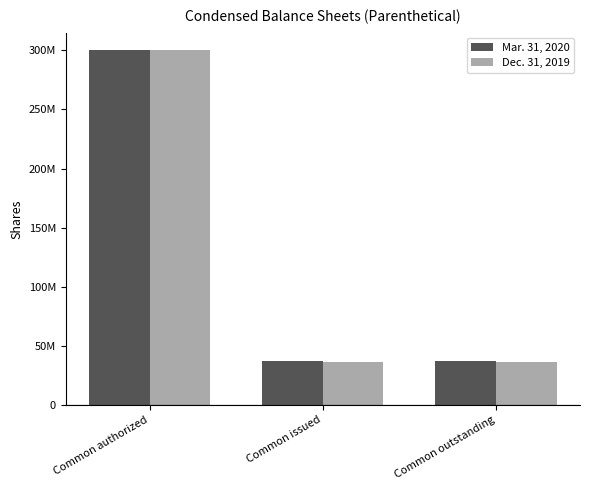

Which series has the largest total across all categories?

Mar. 31, 2020